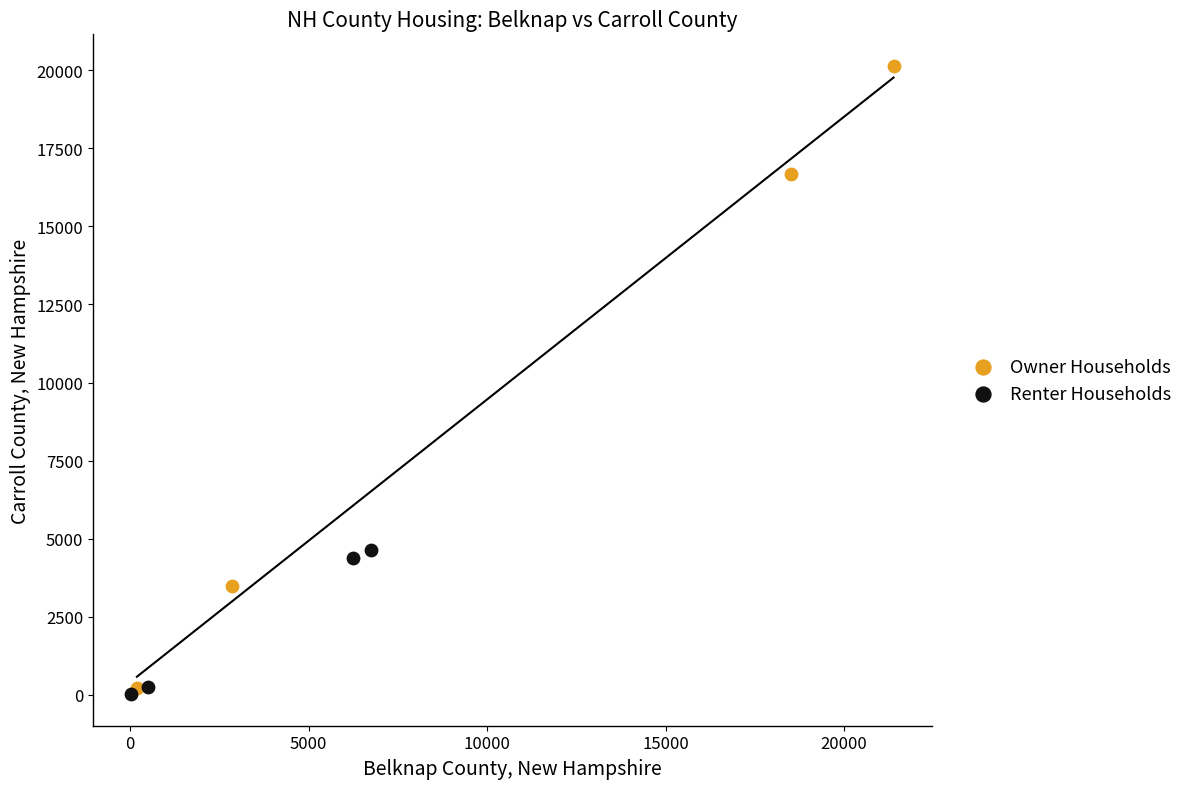

Which series has the widest spread of Y values?

Owner Households